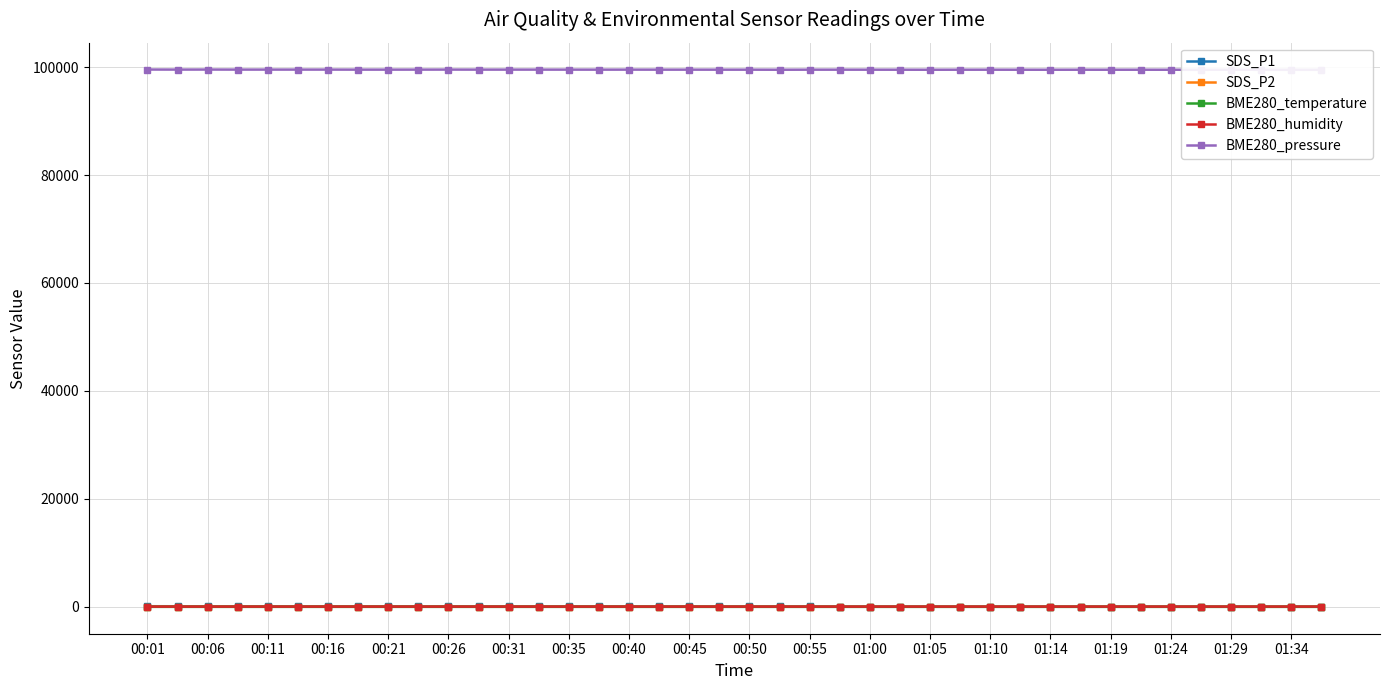

True or false: BME280_humidity and BME280_pressure intersect in this chart.

False